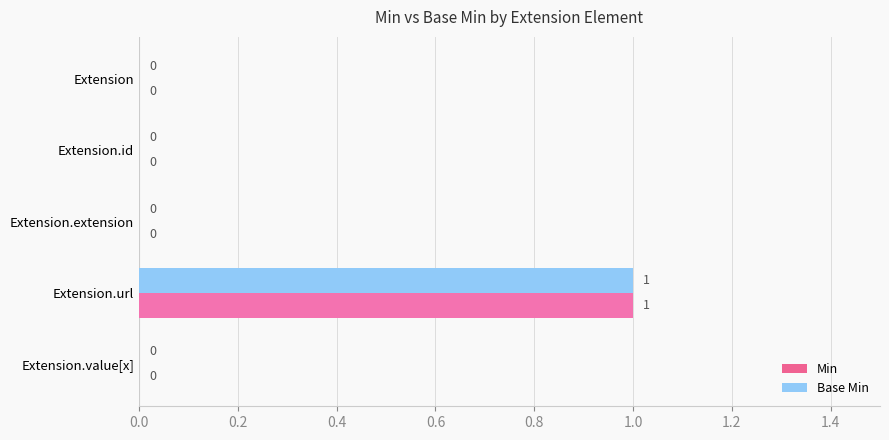

How many positive values does the Base Min series have?

1